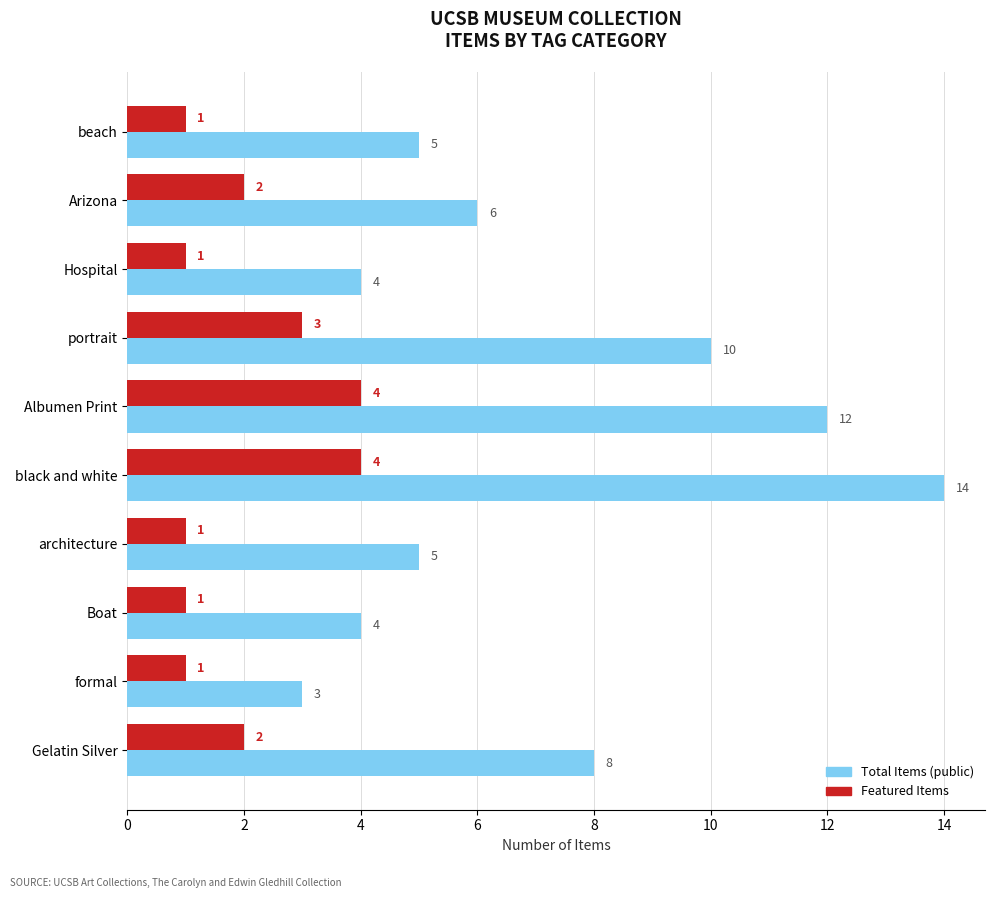

List the series in order of their overall mean, highest first.

Total Items (public), Featured Items